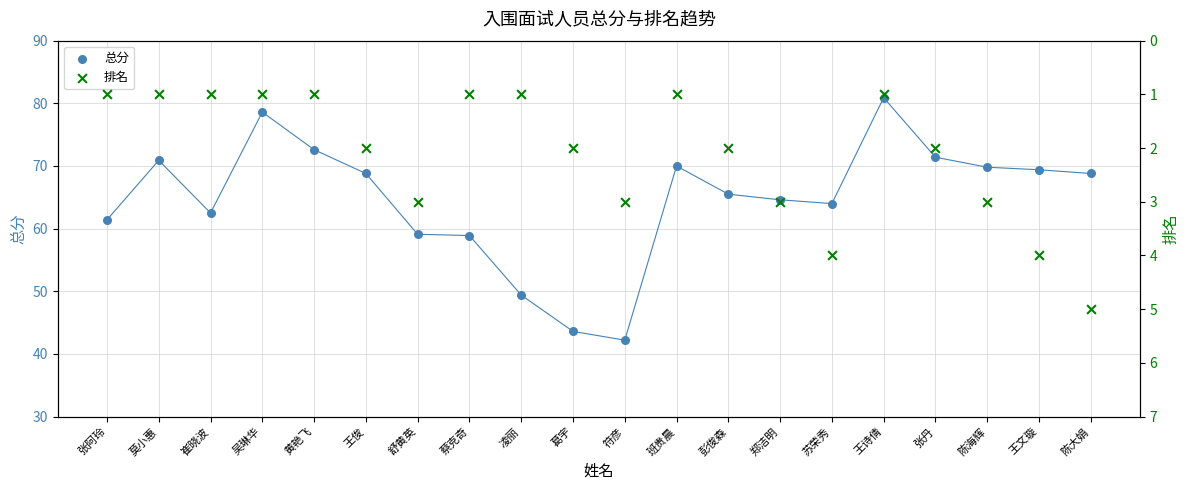

Which series has the largest total across all categories?

总分